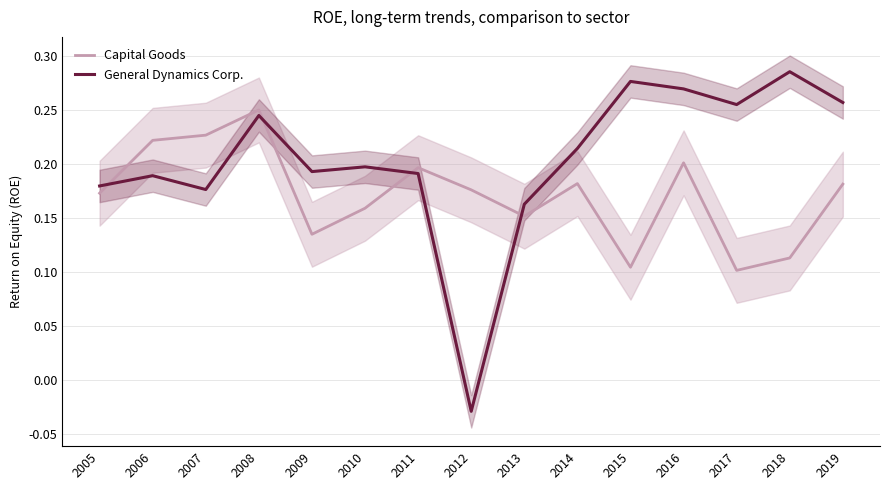

Is this an area chart (filled region under the line)?

No